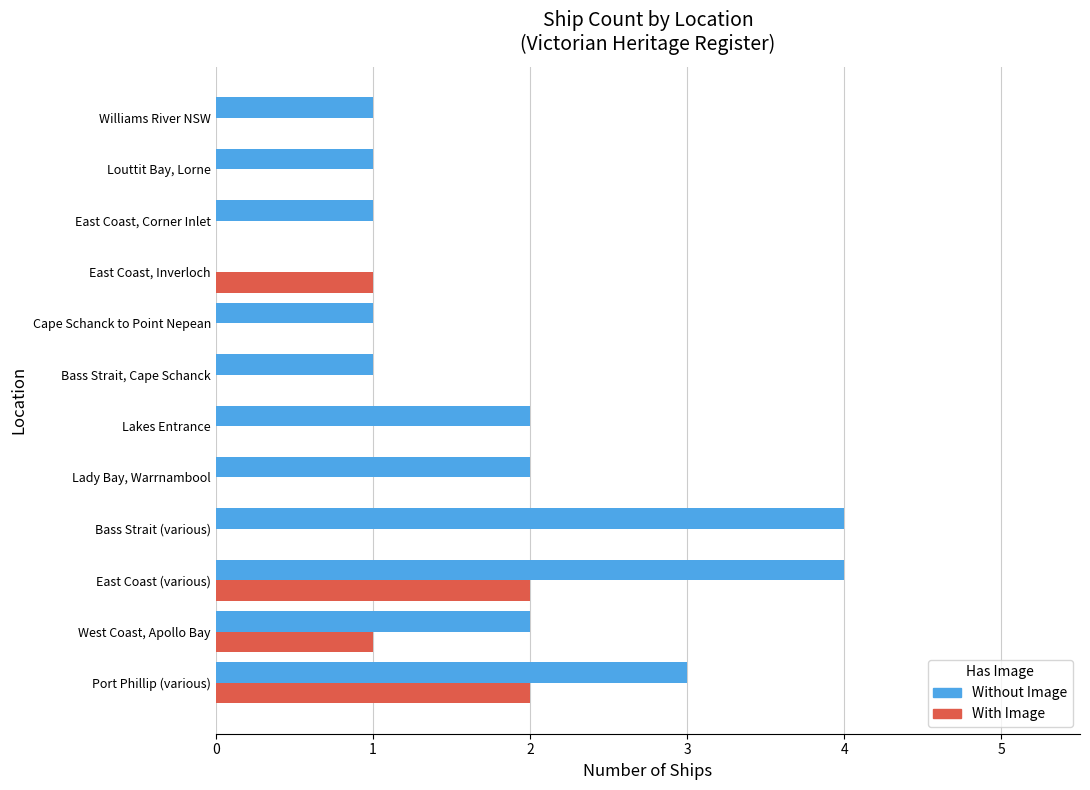

Is it true that With Image equals 1 at Lakes Entrance?

False